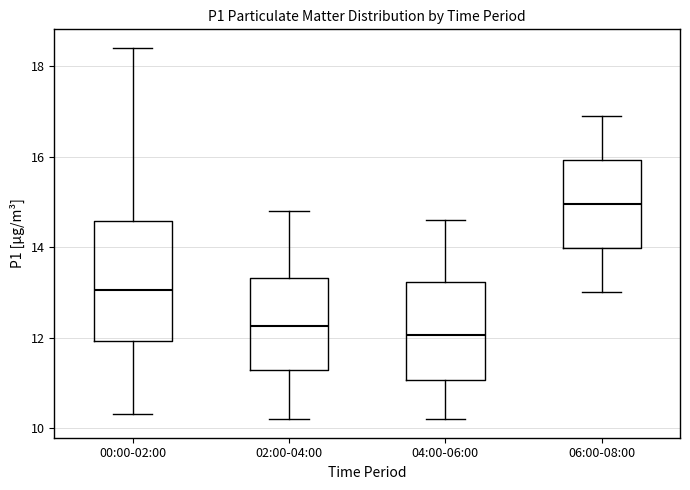

Which box's median line is the highest?

06:00-08:00